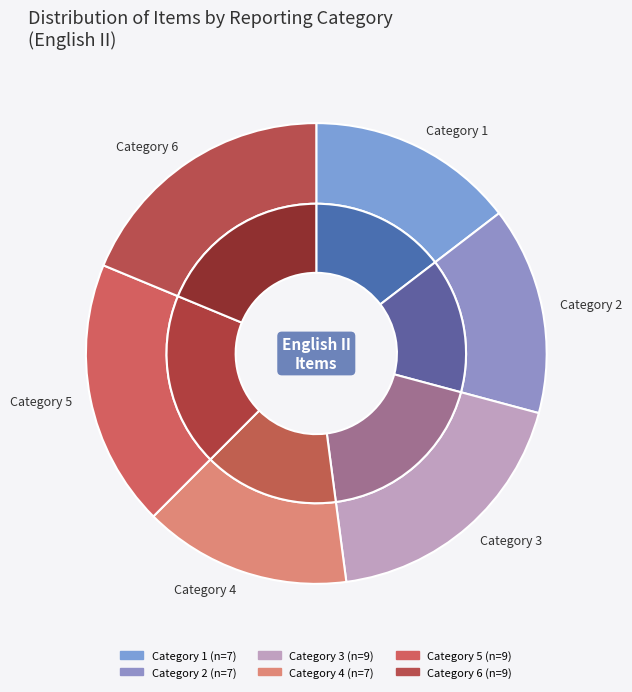

To the nearest percent, what is the average slice percentage?

17%